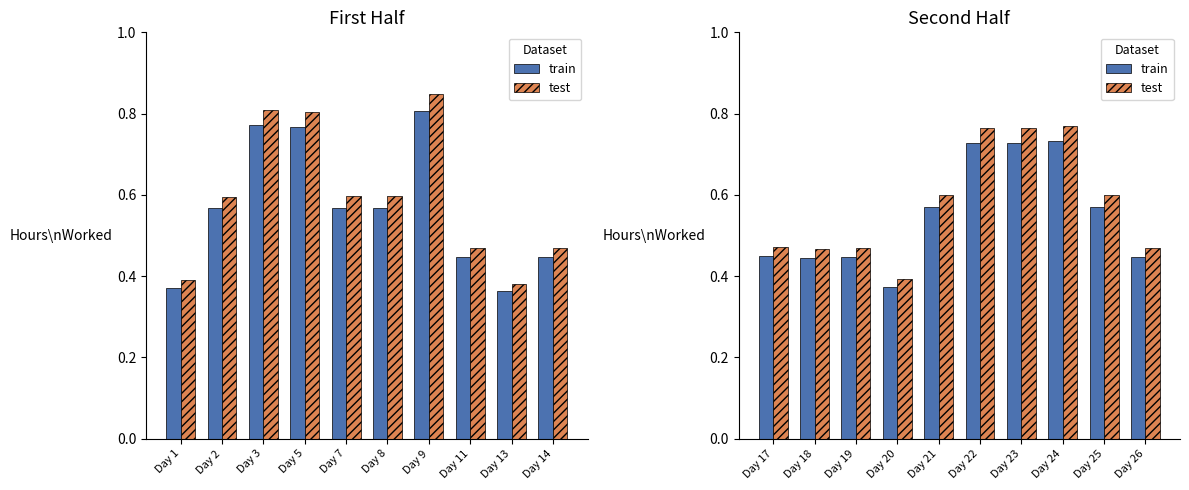

What are all the series names shown in the legend?

train, test